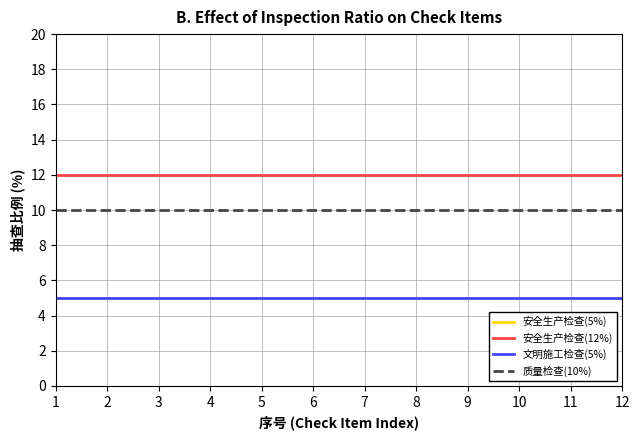

What is the total value across all series at 7?

32